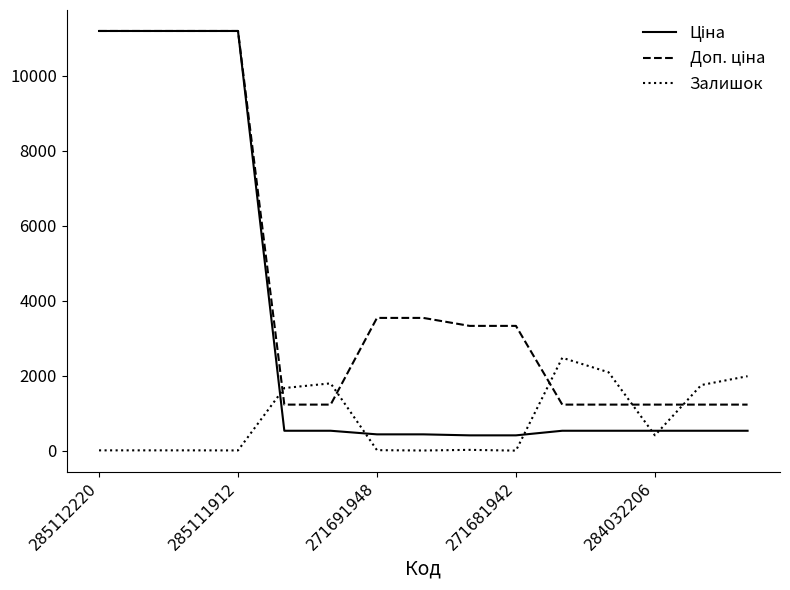

How many times do Залишок and Ціна cross each other?

5